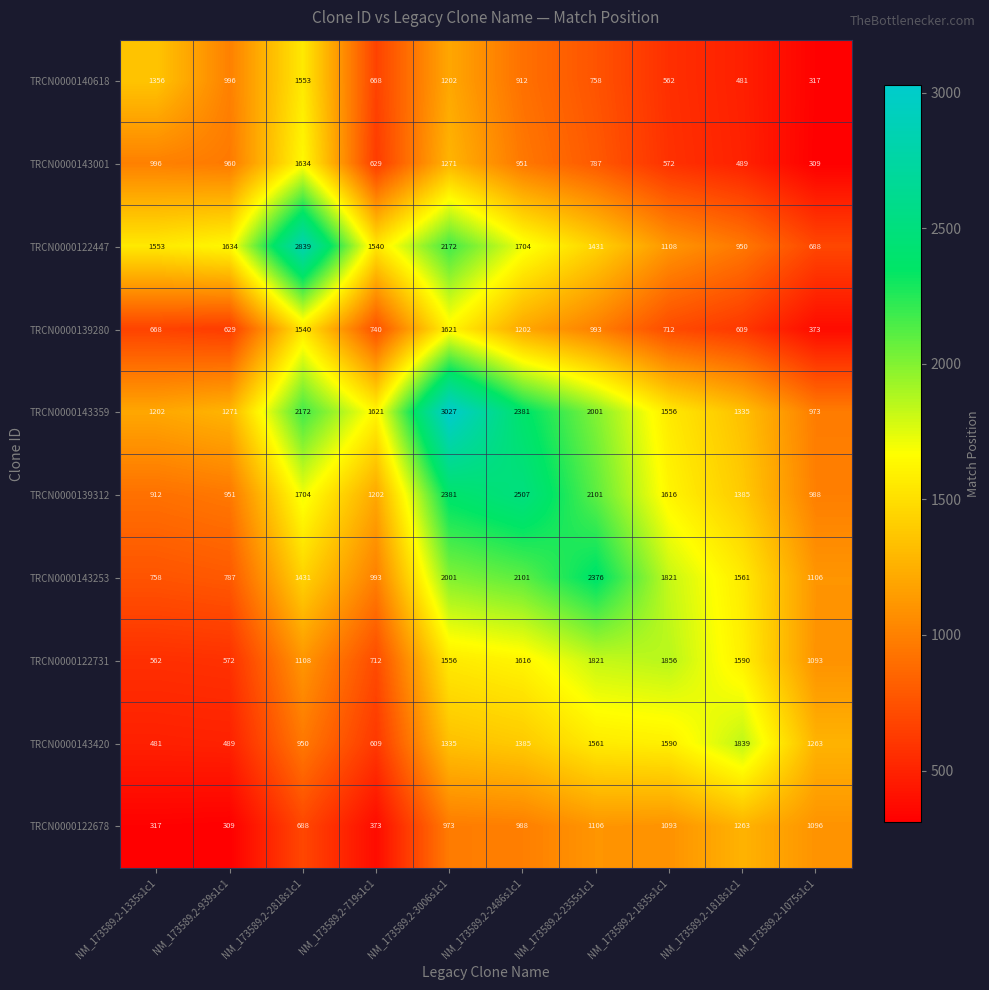

The TRCN0000122447 series shows 1972 at NM_173589.2-1835s1c1. True or false?

False